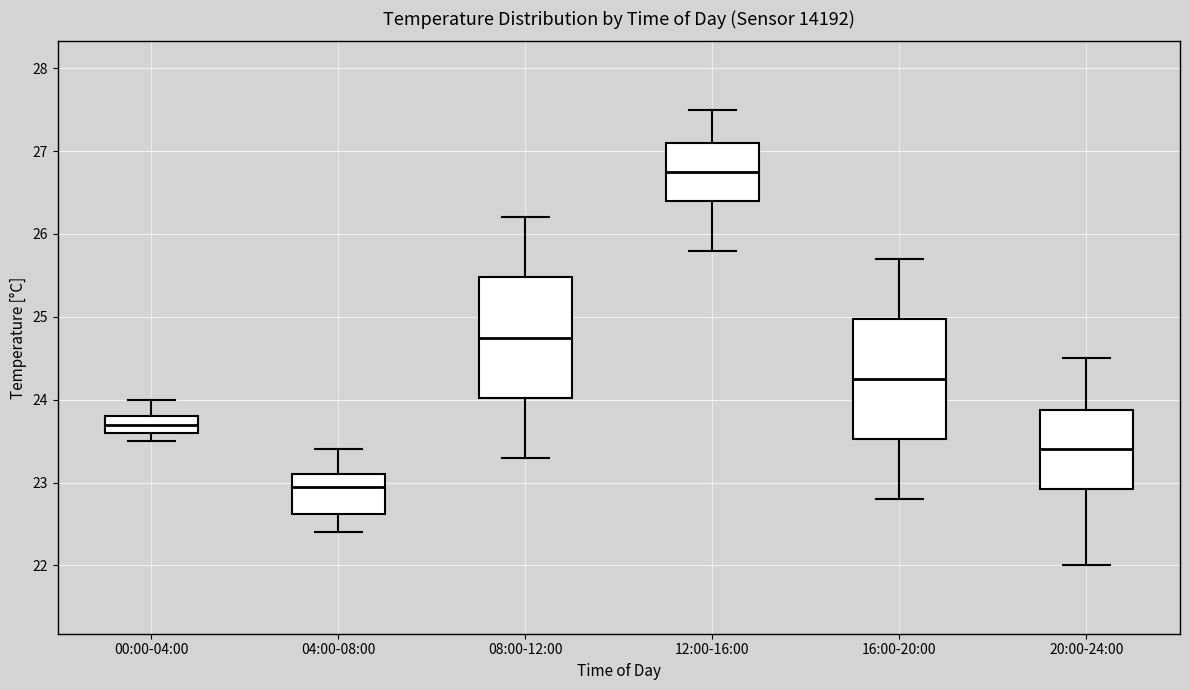

Reading left to right, transcribe this box plot: for each box, give where its median line is, the range the box spans, and where its two whiskers end, as read against the y-axis. The values are not printed on the chart, so give them approximately, as read against the axis.

00:00-04:00: median 23.7, box 23.6 to 23.8, whiskers 23.5 to 24.0
04:00-08:00: median 23.0, box 22.6 to 23.1, whiskers 22.4 to 23.4
08:00-12:00: median 24.8, box 24.0 to 25.5, whiskers 23.3 to 26.2
12:00-16:00: median 26.8, box 26.4 to 27.1, whiskers 25.8 to 27.5
16:00-20:00: median 24.3, box 23.5 to 25.0, whiskers 22.8 to 25.7
20:00-24:00: median 23.4, box 22.9 to 23.9, whiskers 22.0 to 24.5